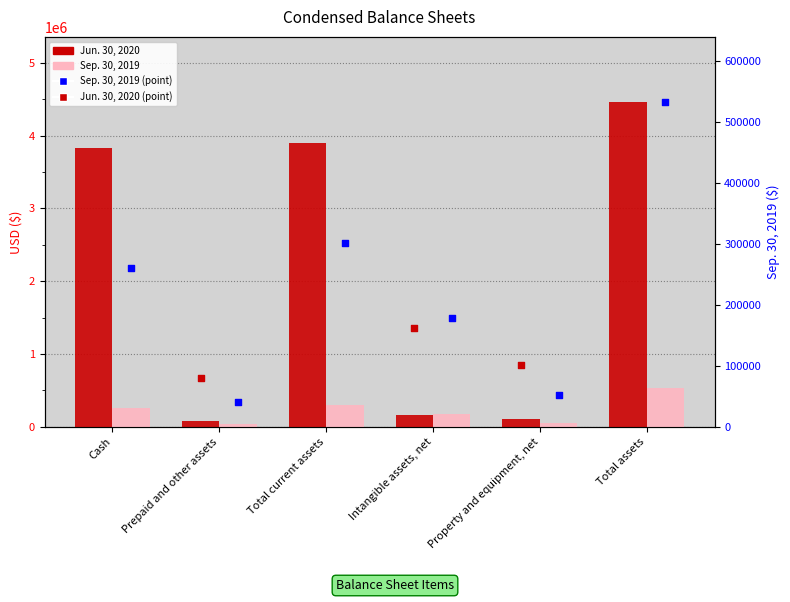

Which series has the widest spread of Y values?

Jun. 30, 2020